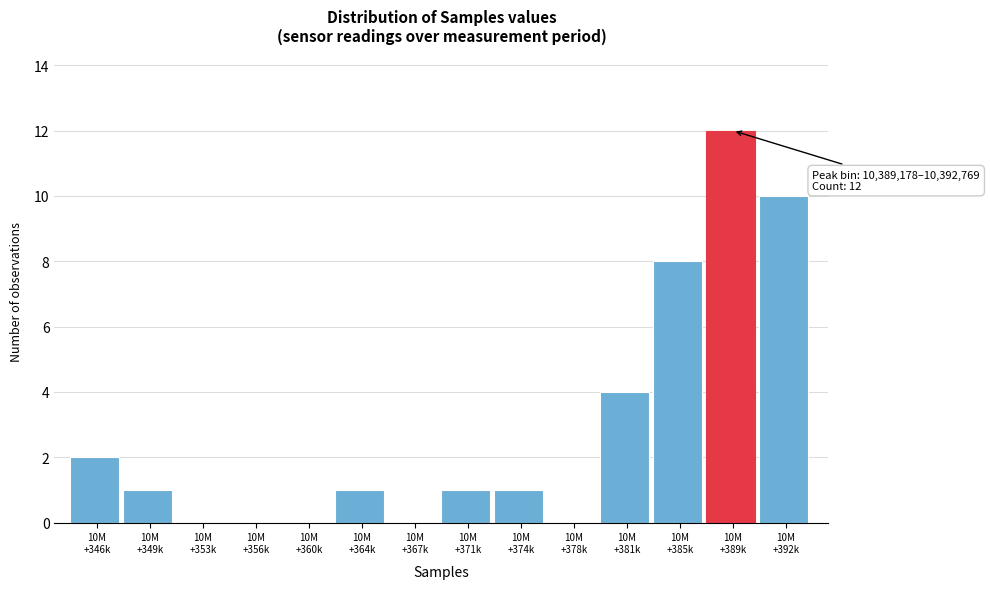

What is the greatest value displayed?

12